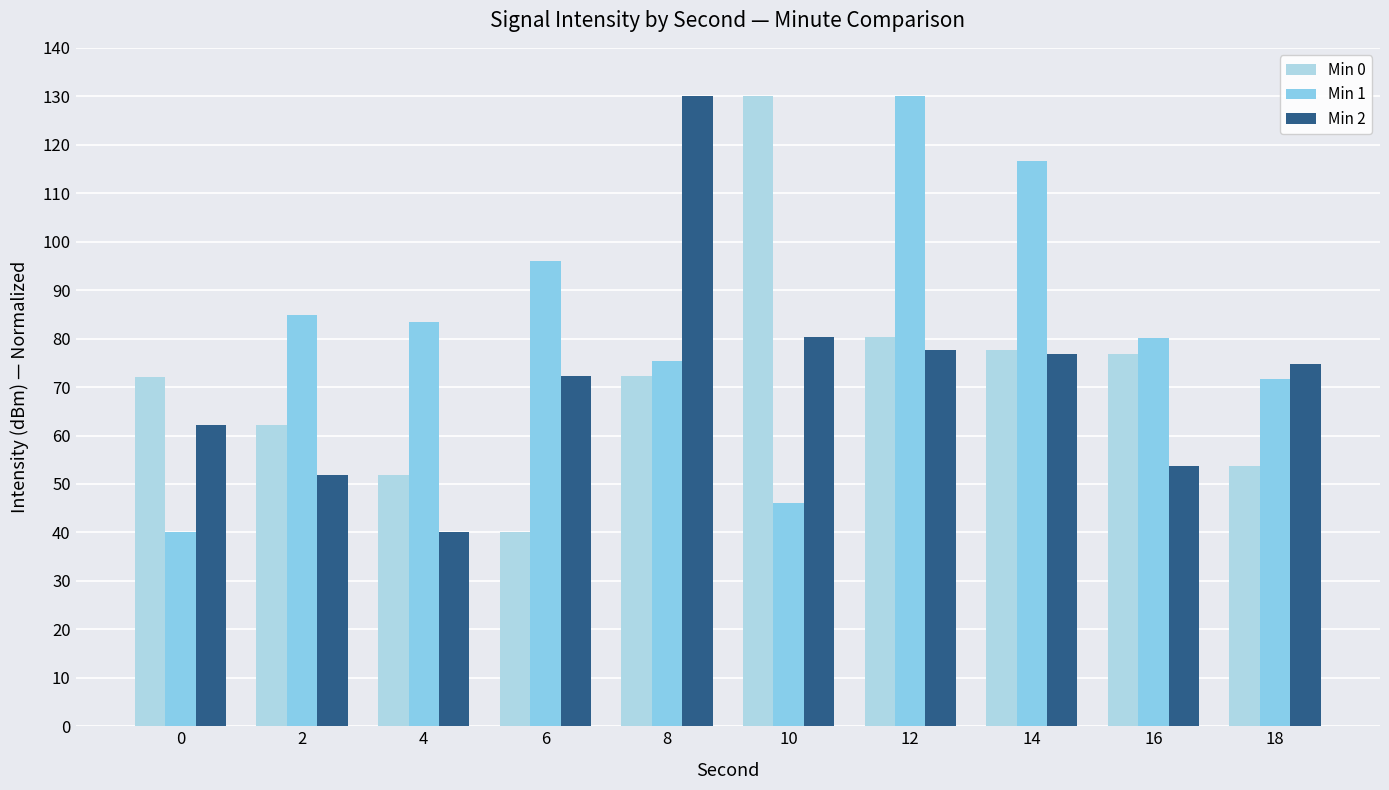

At 10, list the series in order from largest to smallest.

Min 0, Min 2, Min 1